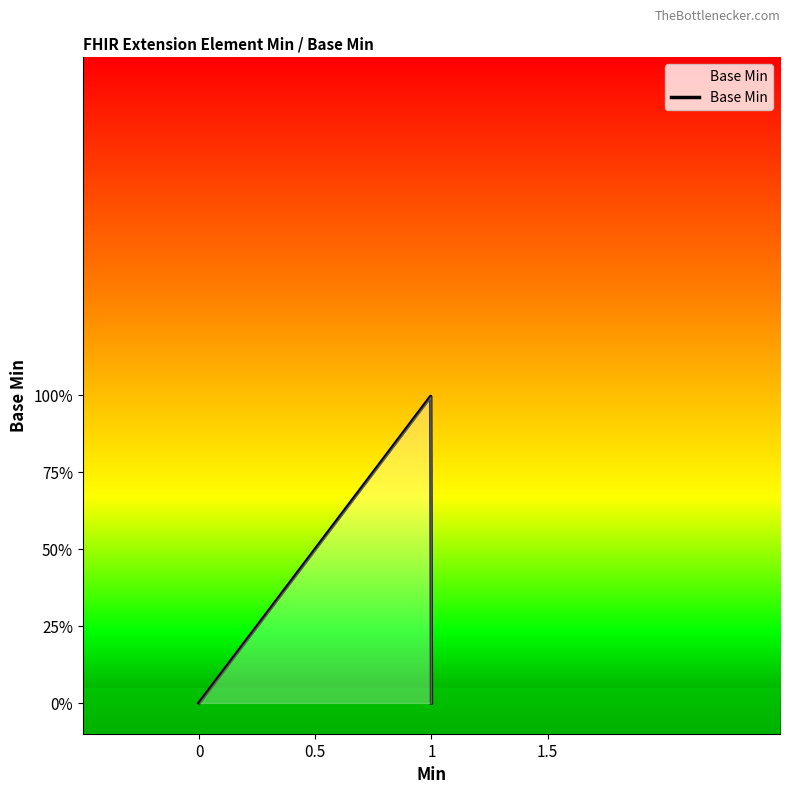

Does the chart display data point markers on the line(s)?

No